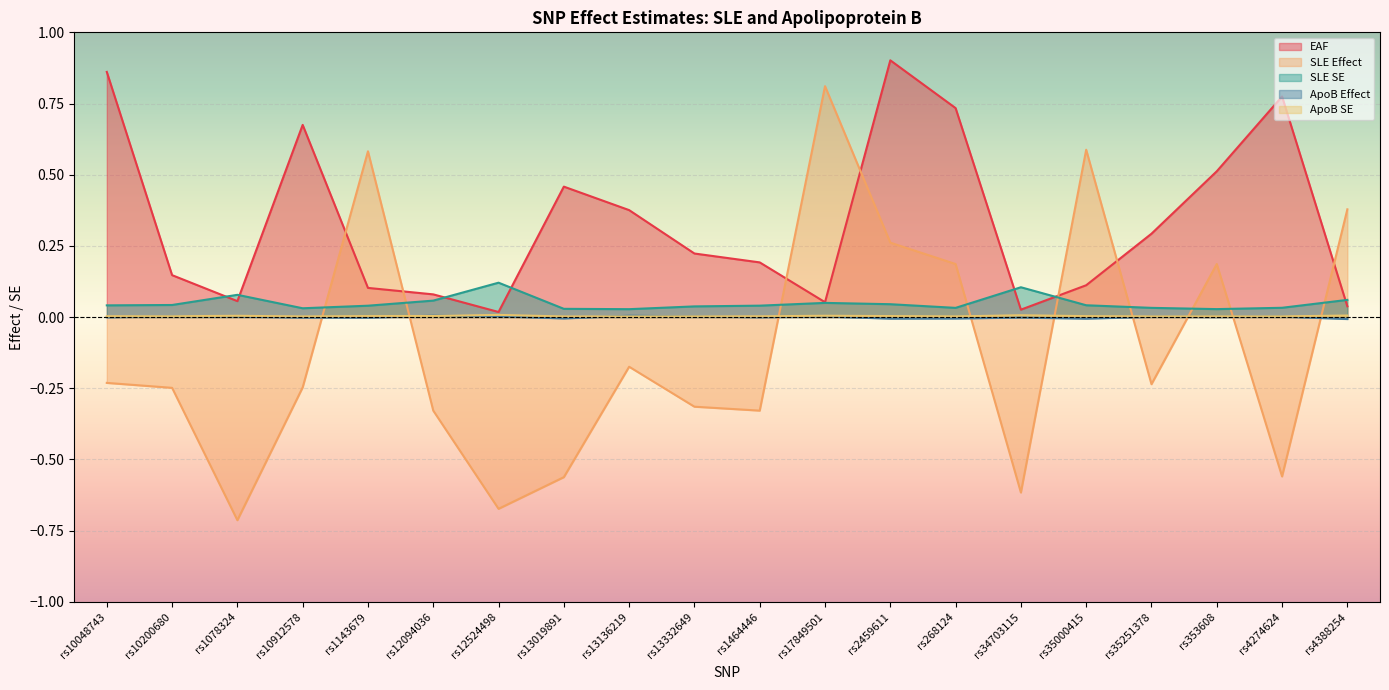

In ApoB SE, how many points are lower than both neighbors (excluding endpoints)?

5